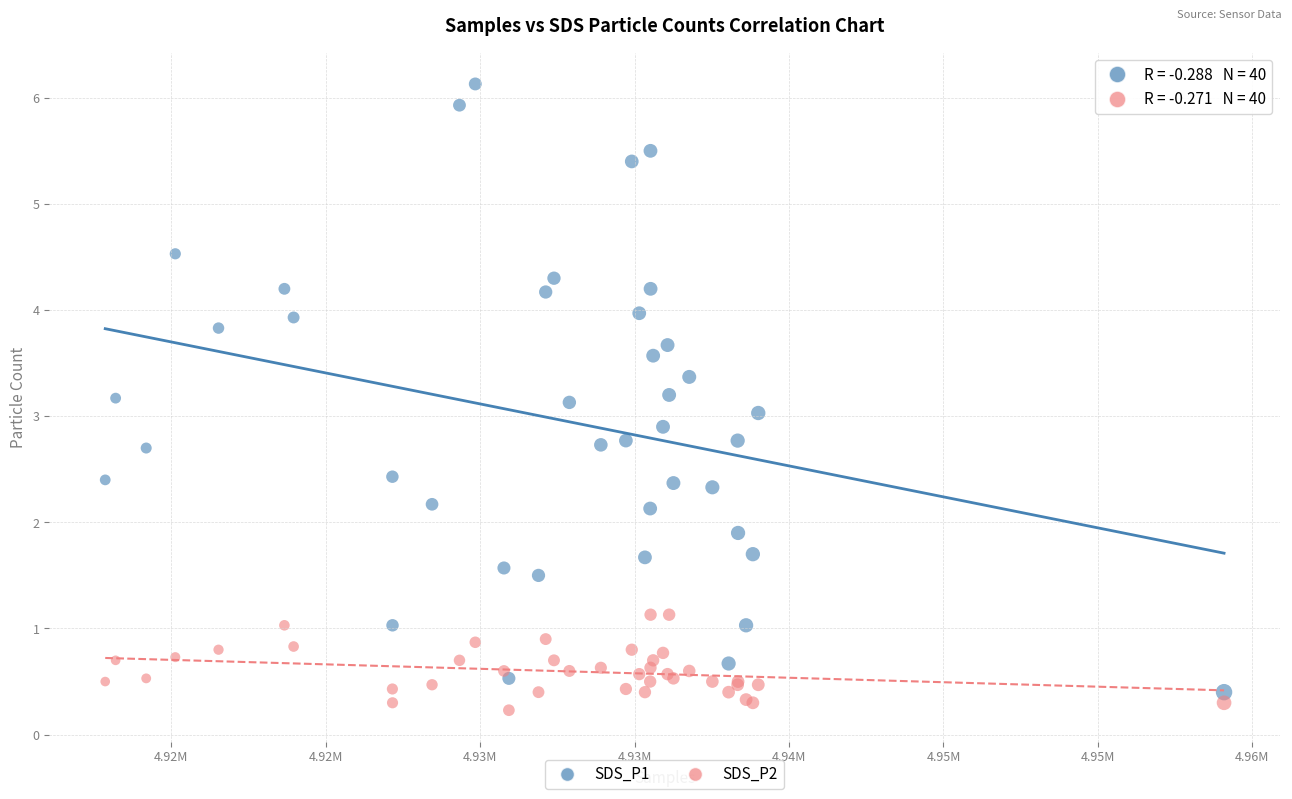

What are all the series names shown in the legend?

SDS_P1, SDS_P2